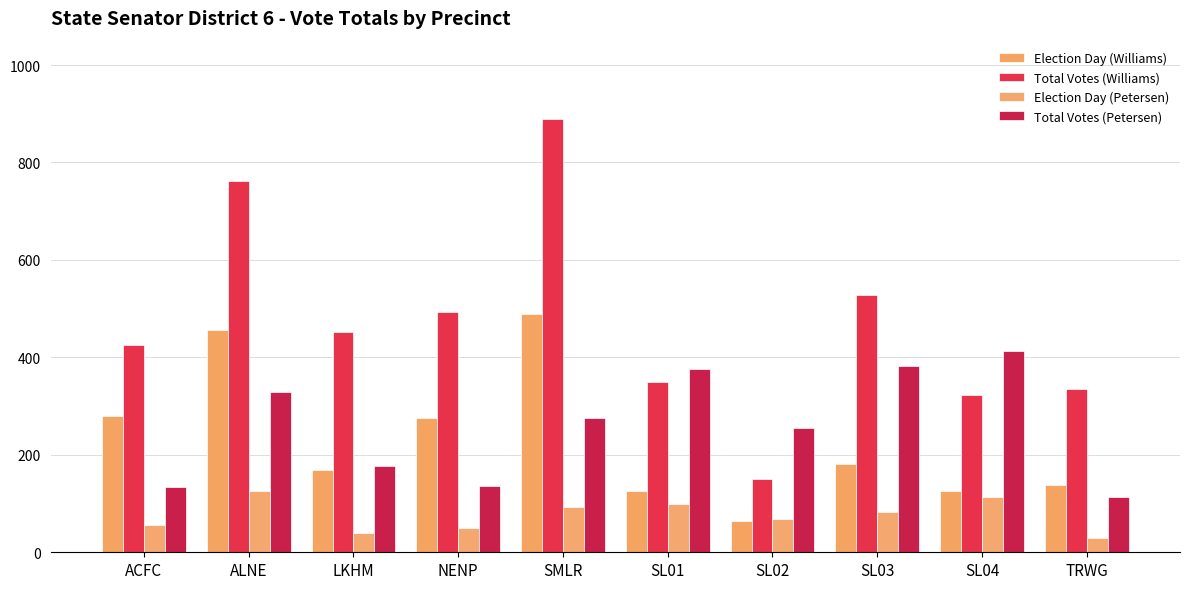

The Total Votes (Williams) series shows 812 at NENP. True or false?

False